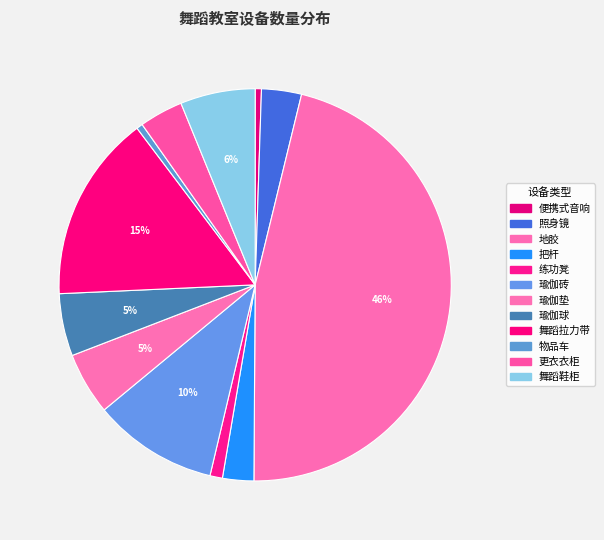

Is it true that 物品车 is 1% of the pie?

True